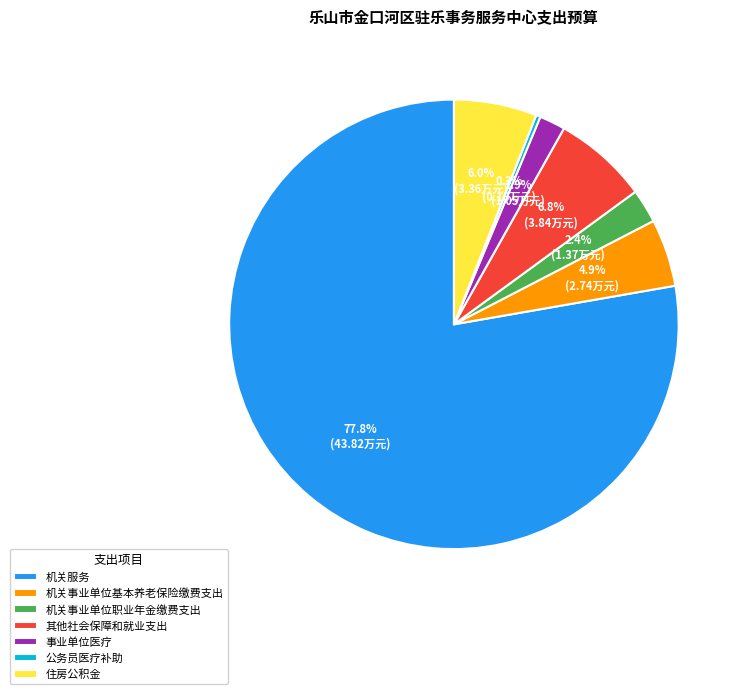

Count the number of slices in the pie.

7